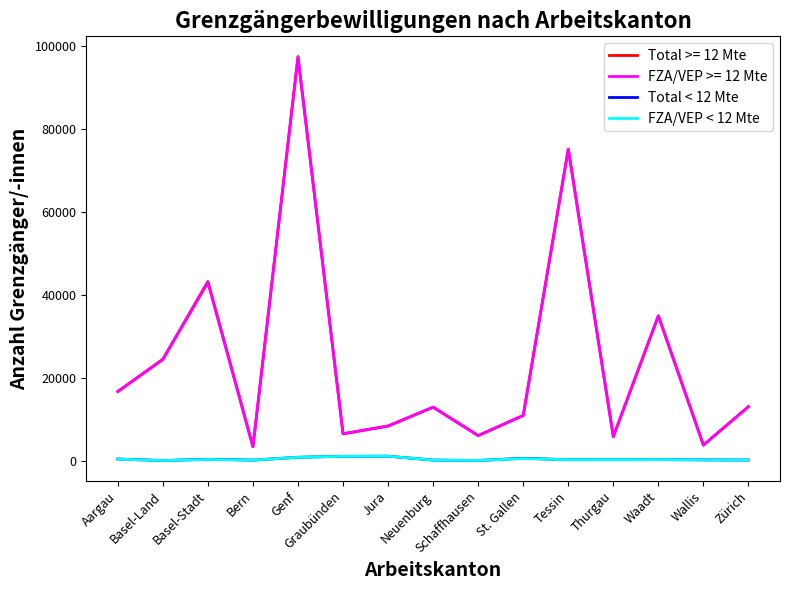

True or false: Total < 12 Mte and FZA/VEP >= 12 Mte cross at least once.

False